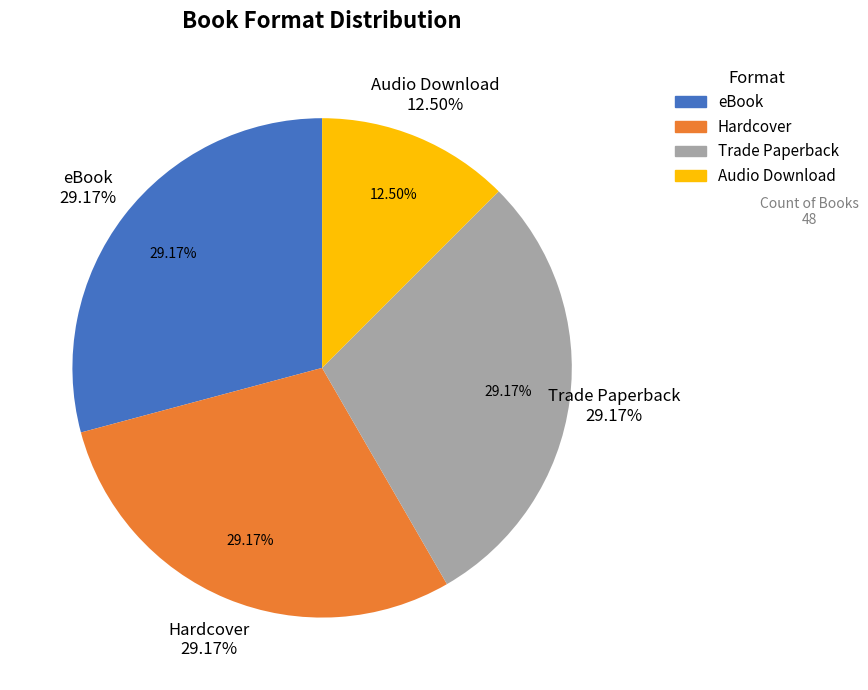

Does Hardcover account for over 50% of the chart?

No